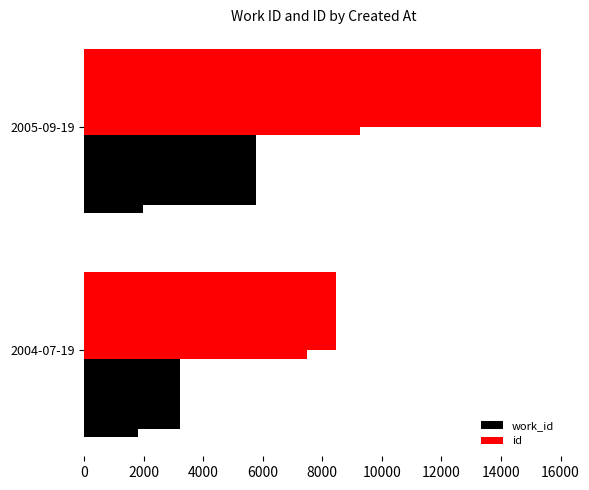

At 2004-07-19, list the series in order from smallest to largest.

work_id, id